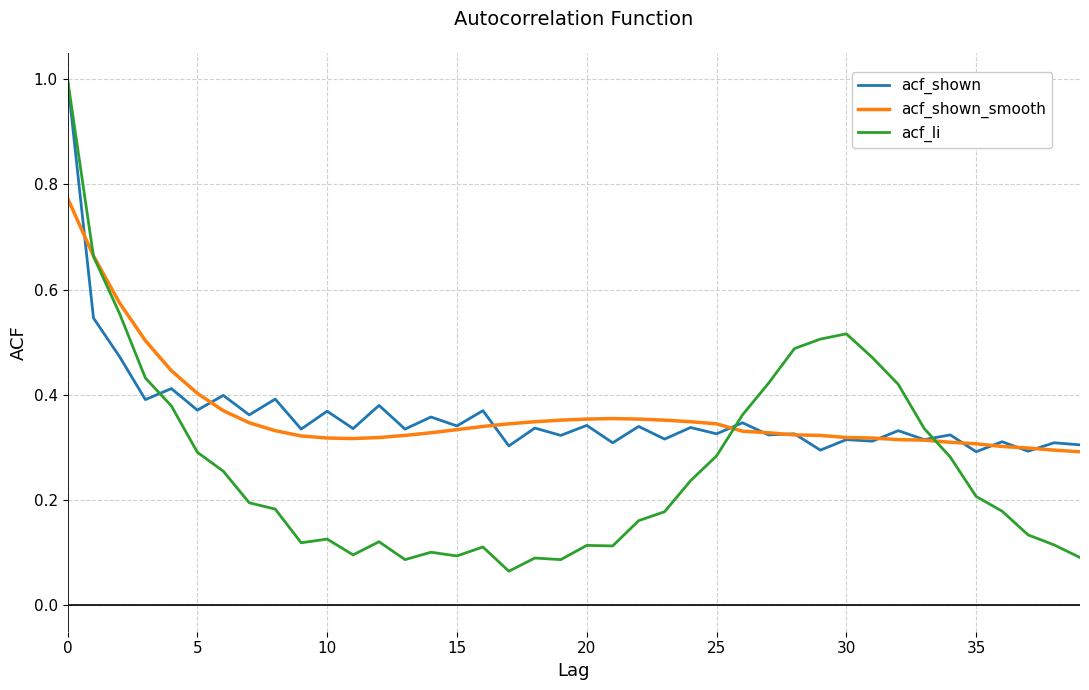

Which series has the largest range (max minus min)?

acf_li